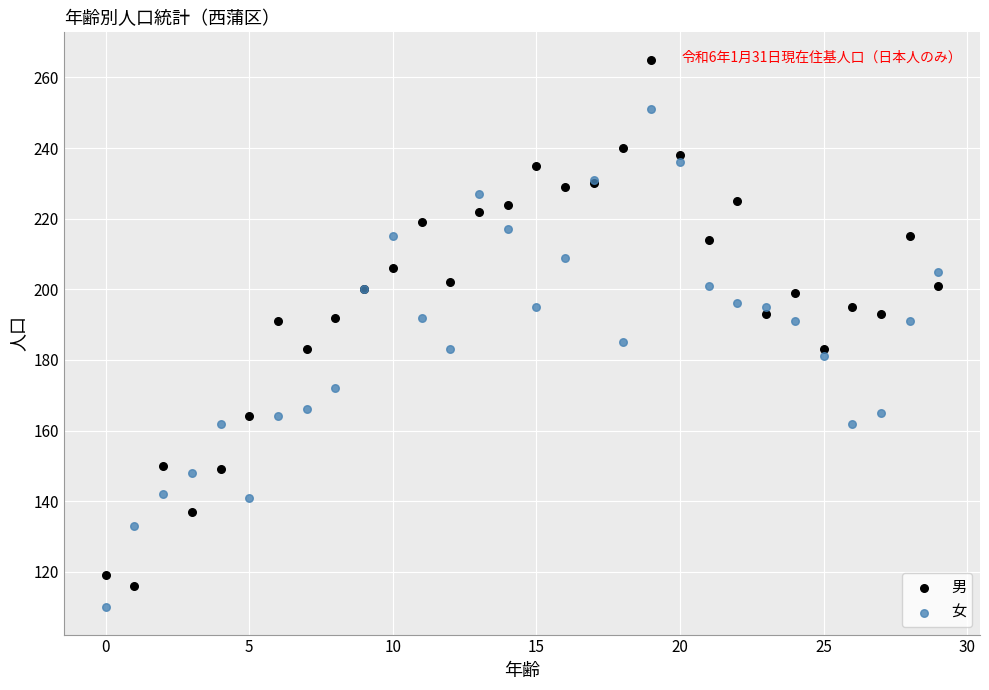

Which series has the widest spread of Y values?

男